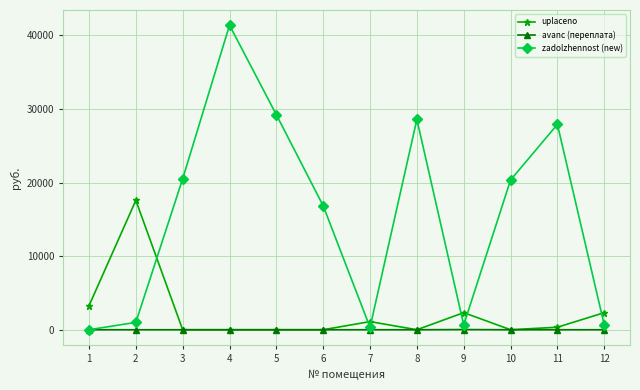

Rank the series by their maximum value, from lowest to highest.

avanс (переплата), uplaceno, zadolzhennost (new)